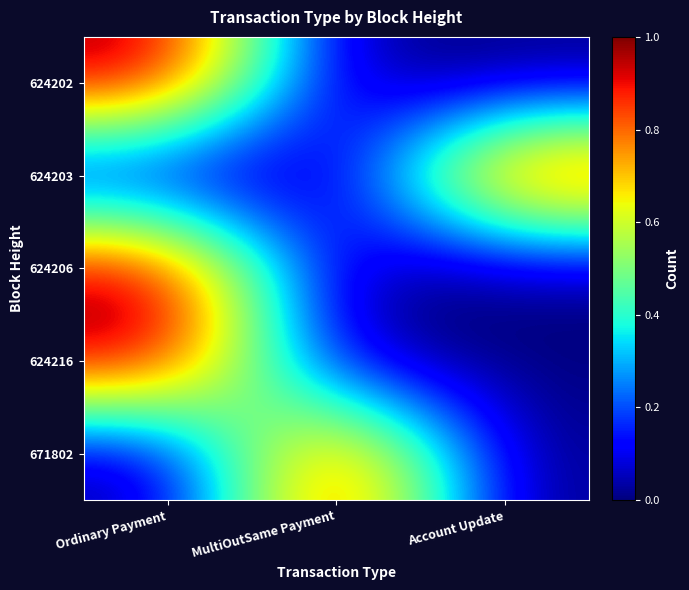

Reading left to right, list all the values displayed in this chart.

624202: Ordinary Payment=1	MultiOutSame Payment=0	Account Update=0
624203: Ordinary Payment=0	MultiOutSame Payment=0	Account Update=1
624206: Ordinary Payment=1	MultiOutSame Payment=0	Account Update=0
624216: Ordinary Payment=1	MultiOutSame Payment=0	Account Update=0
671802: Ordinary Payment=0	MultiOutSame Payment=1	Account Update=0